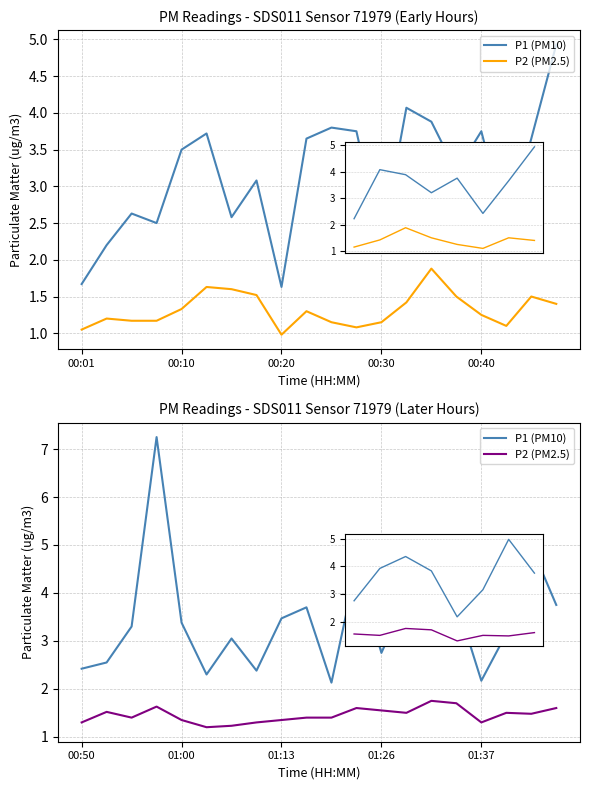

What is the spread (max minus min) of values at 5?

1.1